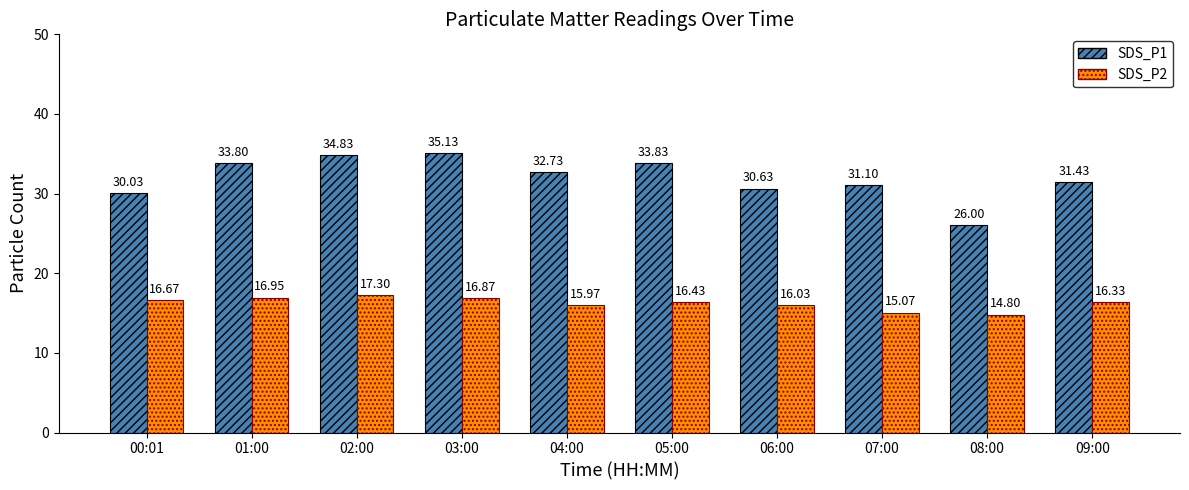

List the labels in order of SDS_P1 value, smallest first.

08:00, 00:01, 06:00, 07:00, 09:00, 04:00, 01:00, 05:00, 02:00, 03:00